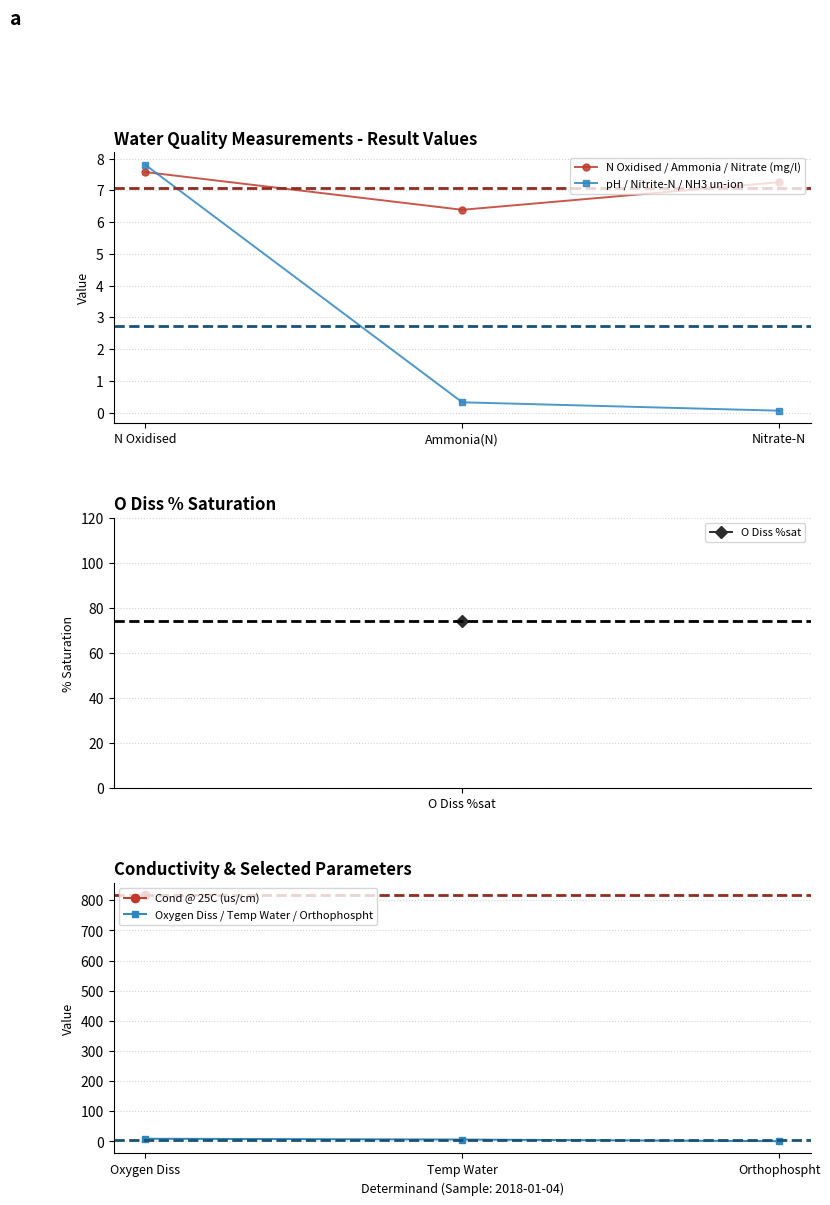

List the labels in order of pH / Nitrite-N / NH3 un-ion value, smallest first.

Nitrate-N, Ammonia(N), N Oxidised